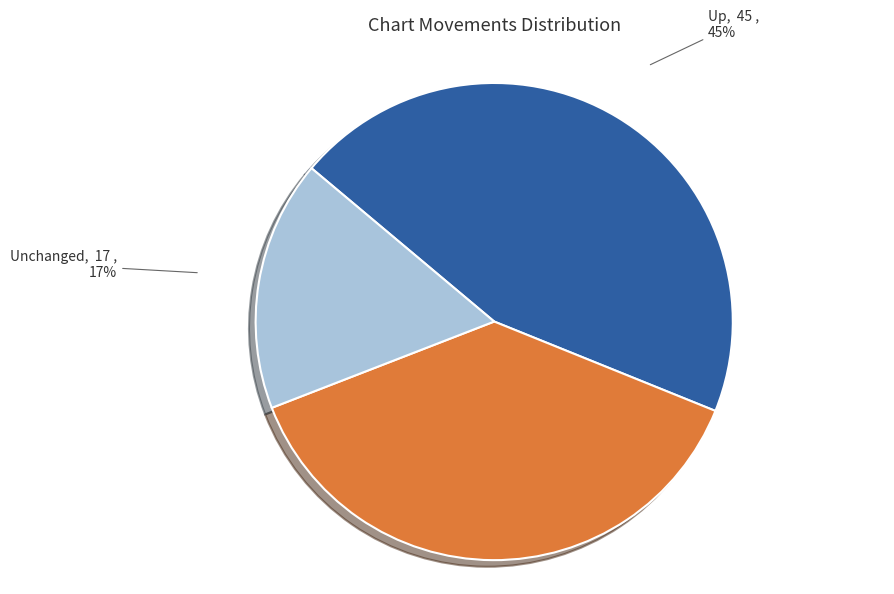

Is there a majority slice in this chart?

No